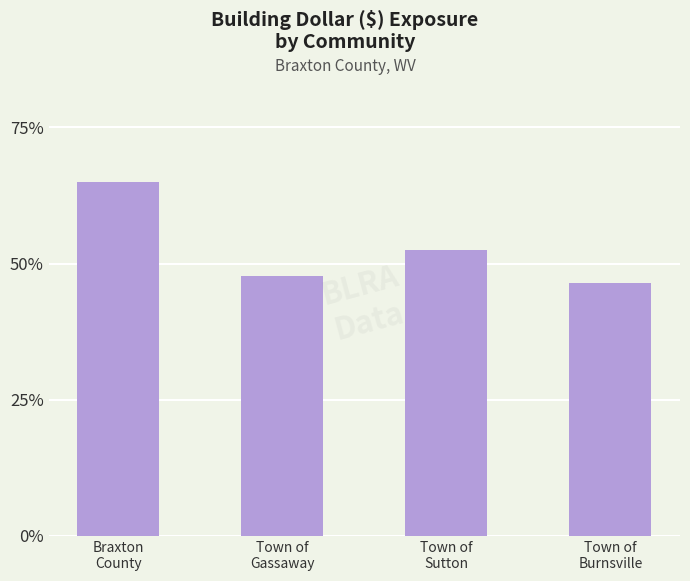

List the labels in order of value, largest first.

Braxton
County, Town of
Sutton, Town of
Gassaway, Town of
Burnsville